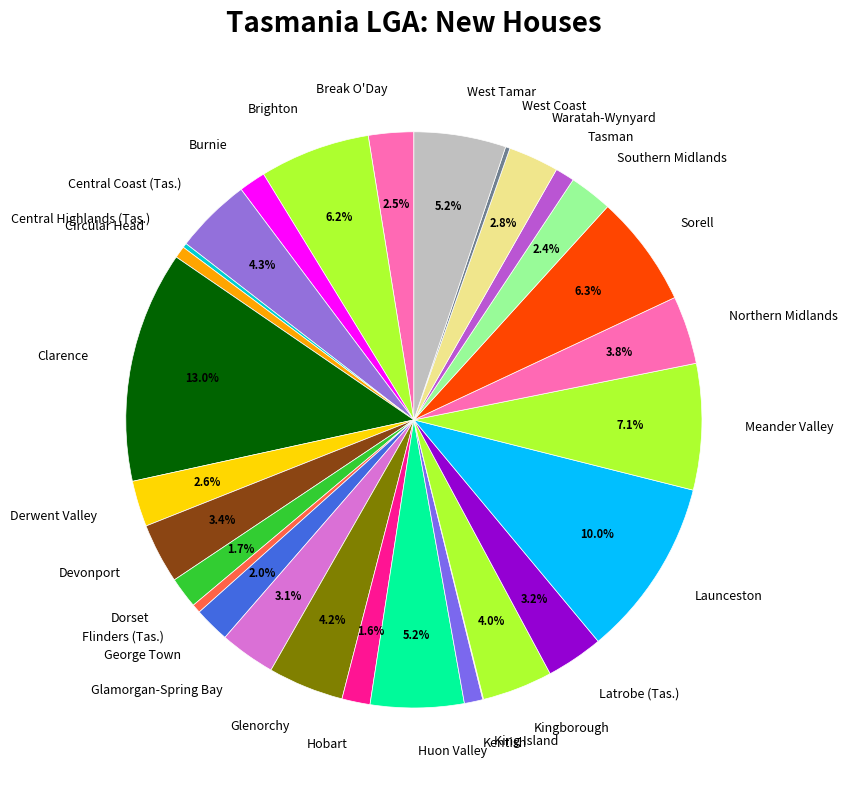

What percentage is the Launceston slice, to the nearest percent?

10%